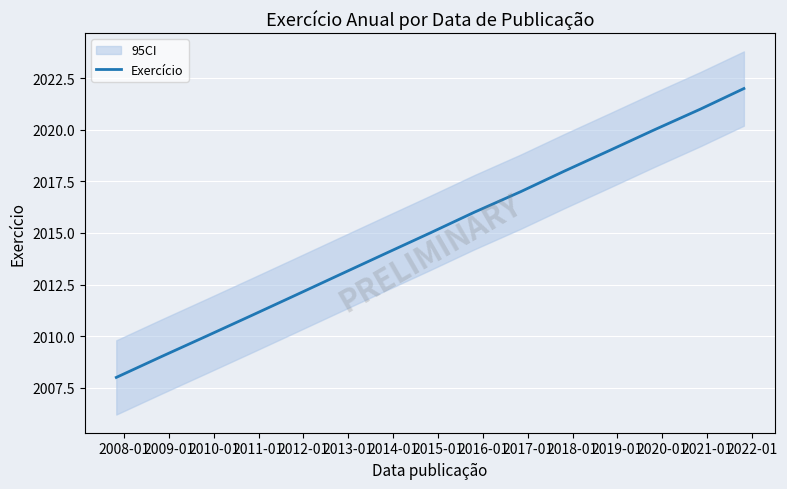

How many lines are shown in the chart?

1